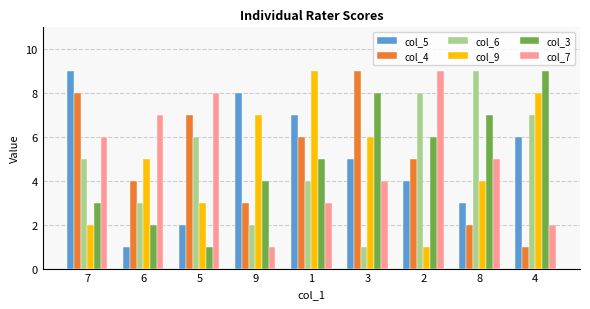

How many values in the col_9 series are below 5?

4